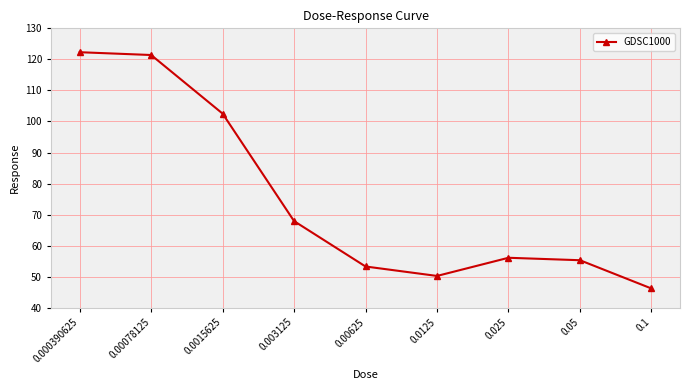

Is it true that the value at 0.00625 is 20.5?

False